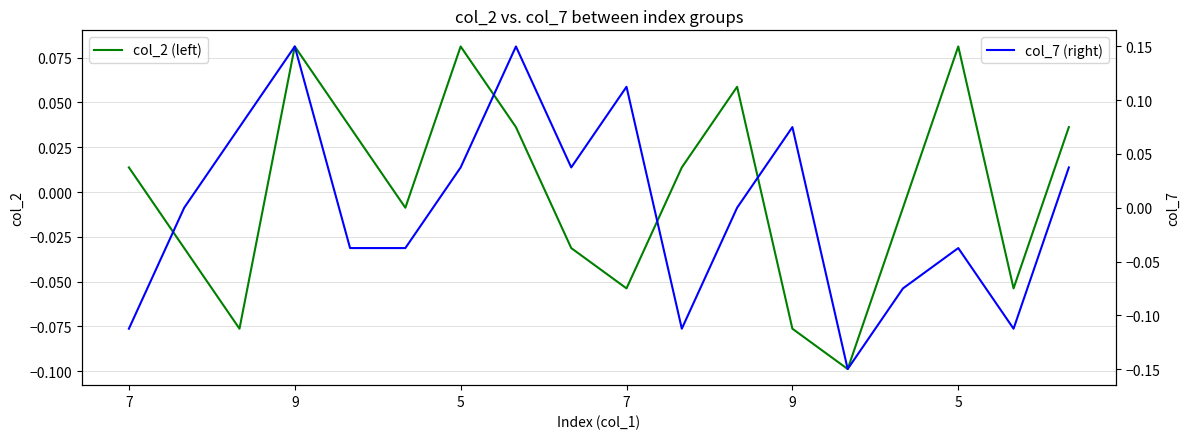

At 16, list the series in order from largest to smallest.

col_2 (left), col_7 (right)